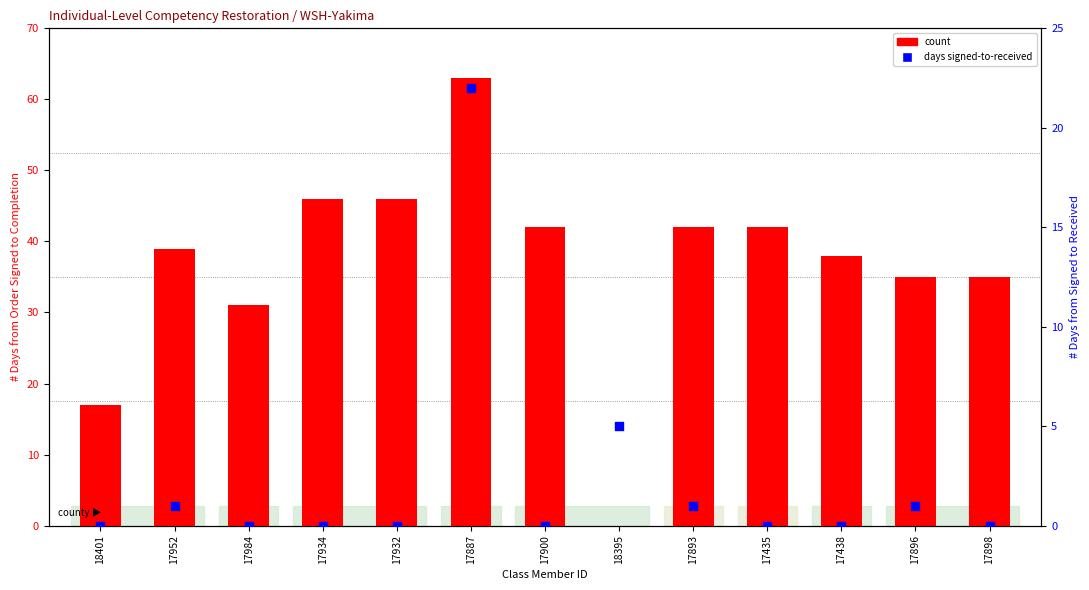

Is the value of days signed to received at 17887 greater than the value of count at 17896?

No